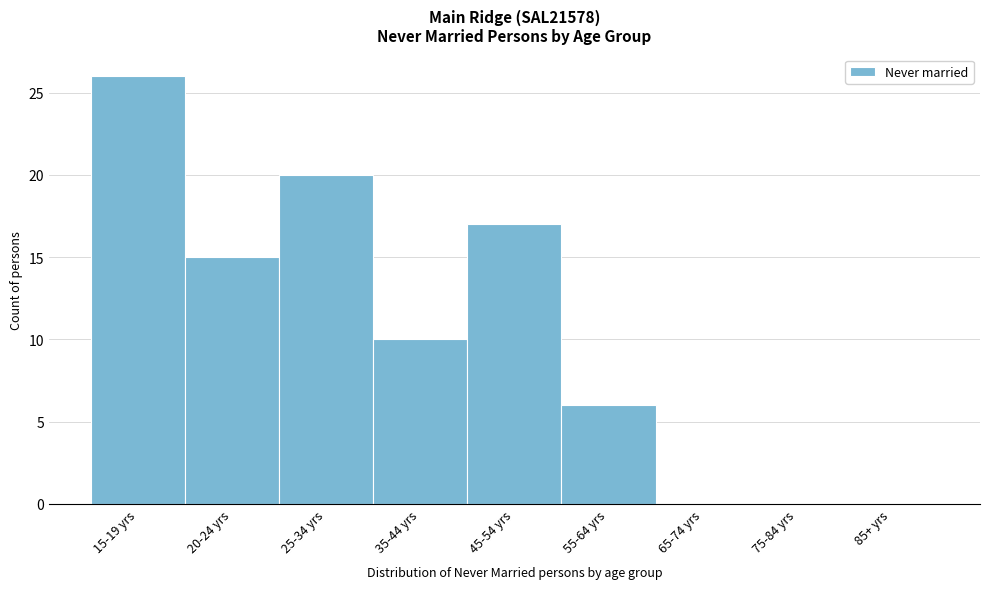

Reading left to right, transcribe all the data shown in this chart.

15-19 yrs=26	20-24 yrs=15	25-34 yrs=20	35-44 yrs=10	45-54 yrs=17	55-64 yrs=6	65-74 yrs=0	75-84 yrs=0	85+ yrs=0